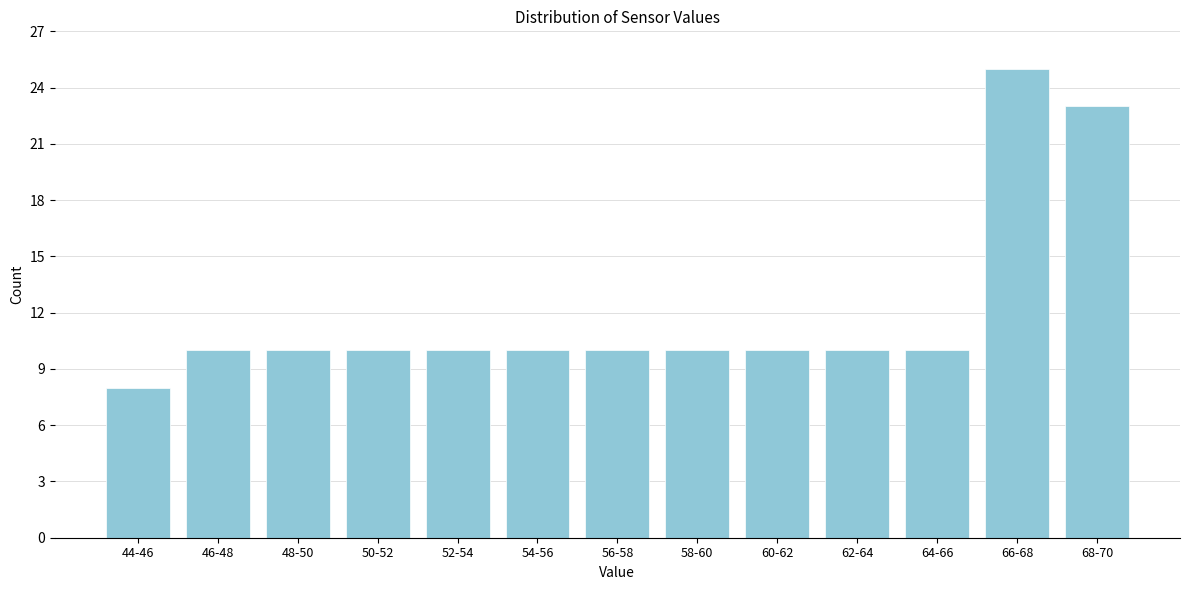

Reading left to right, list all the values displayed in this chart.

8	10	10	10	10	10	10	10	10	10	10	25	23